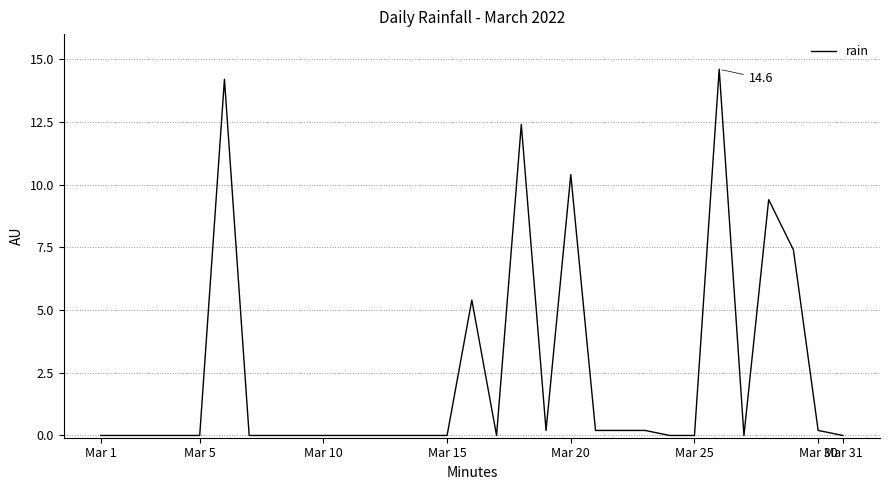

What is the maximum value shown in the chart?

14.6